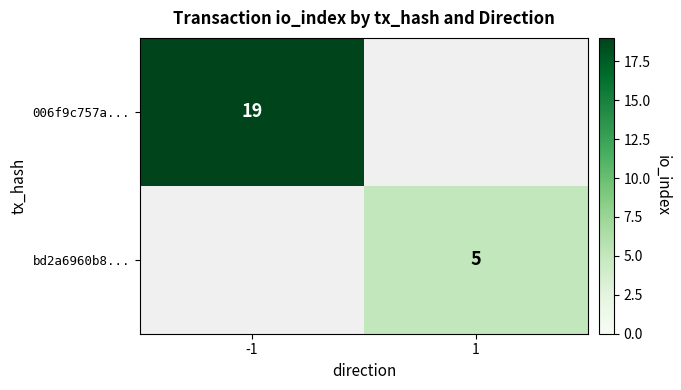

True or false: bd2a6960b8... has a value of 3 at 1.

False